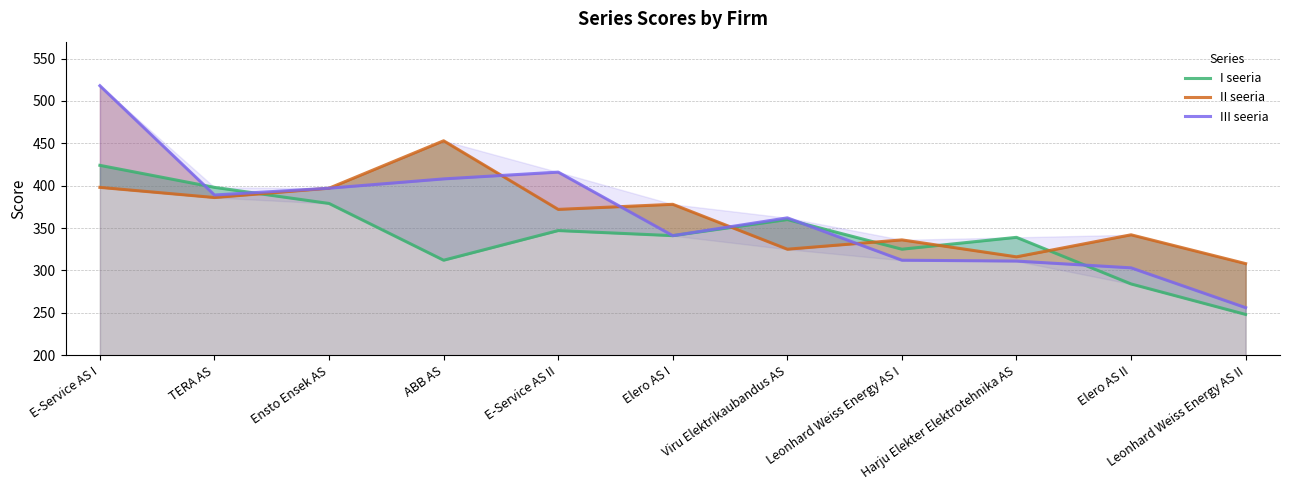

Between Elero AS I and ABB AS, which is larger?

Elero AS I